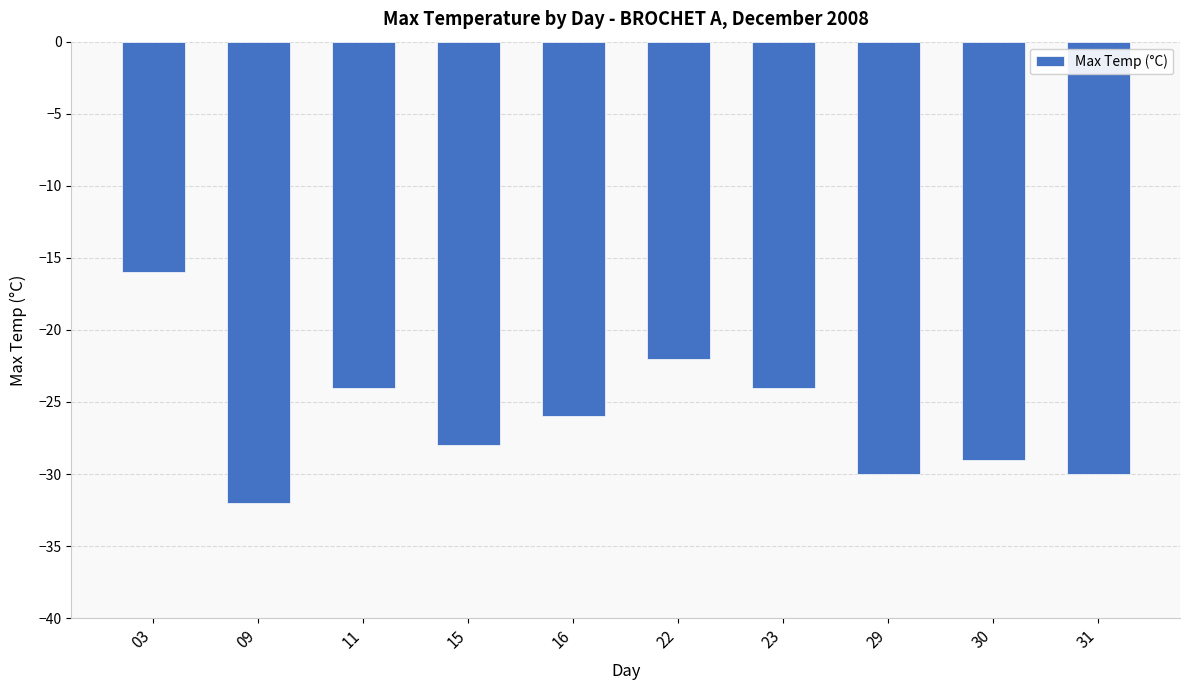

What is the average value?

-26